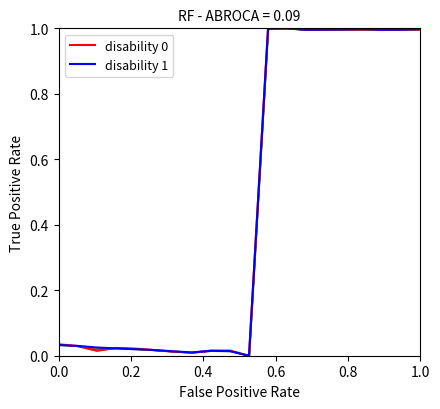

True or false: disability 1 has a value of 0.0 at 8.

False